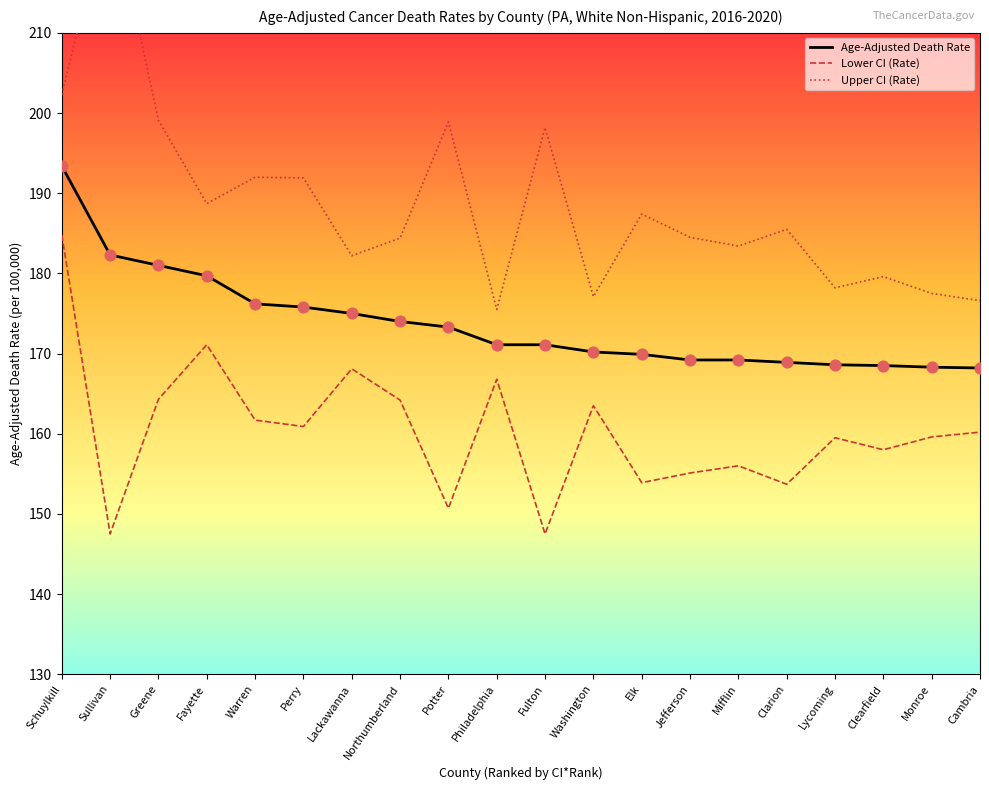

Which series has the widest spread of Y values?

Upper CI (Rate)